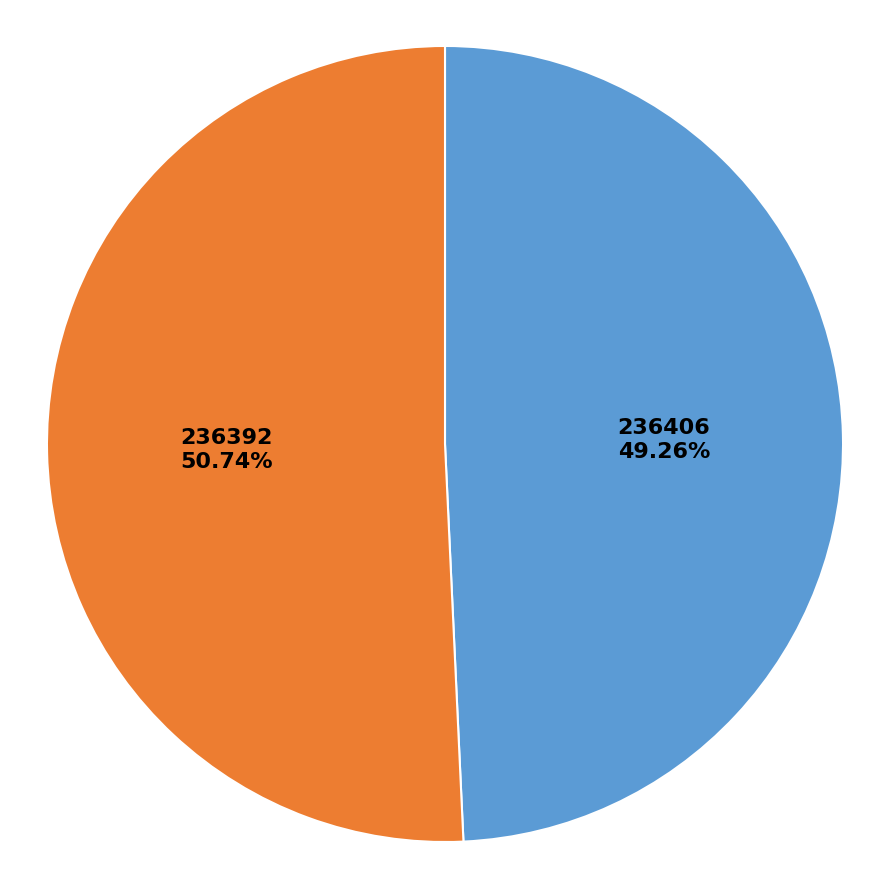

What percentage is NOT represented by 236406?

50.7%